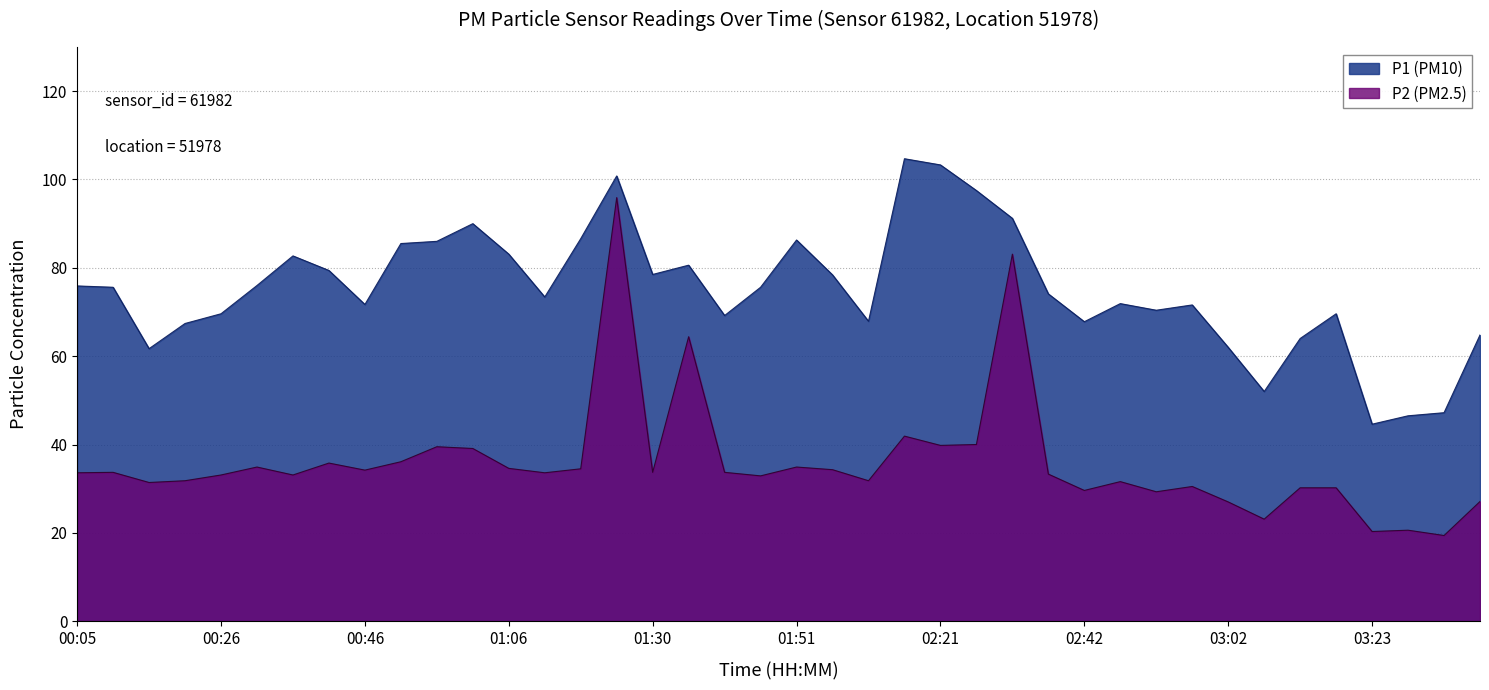

What is the value of the P2 (PM2.5) point at the 40th from the left?

27.1